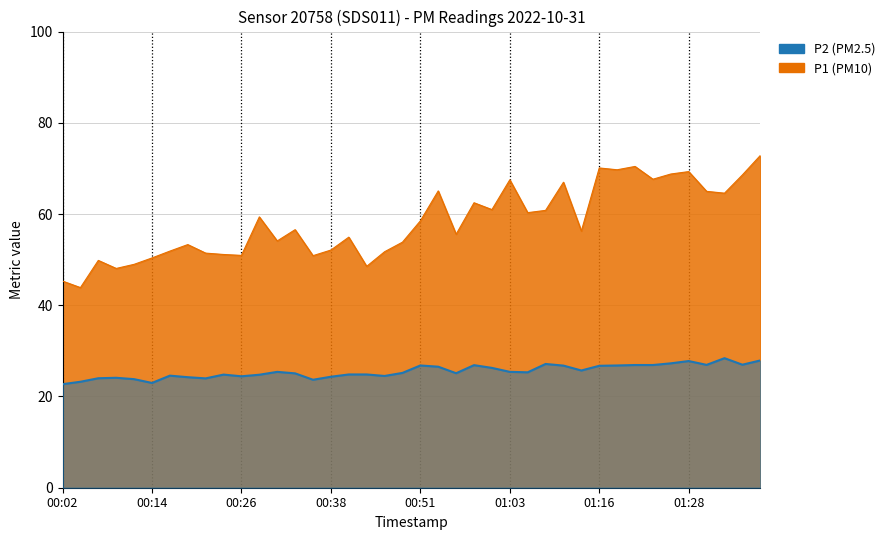

True or false: P1 and P2 intersect in this chart.

False